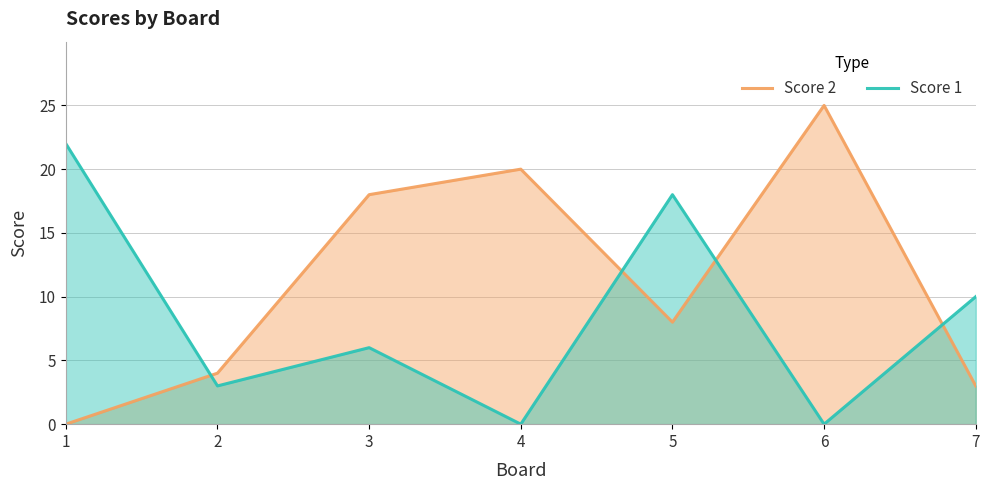

Reading left to right, transcribe all the data shown in this chart.

Score 2: 0	4	18	20	8	25	3
Score 1: 22	3	6	0	18	0	10